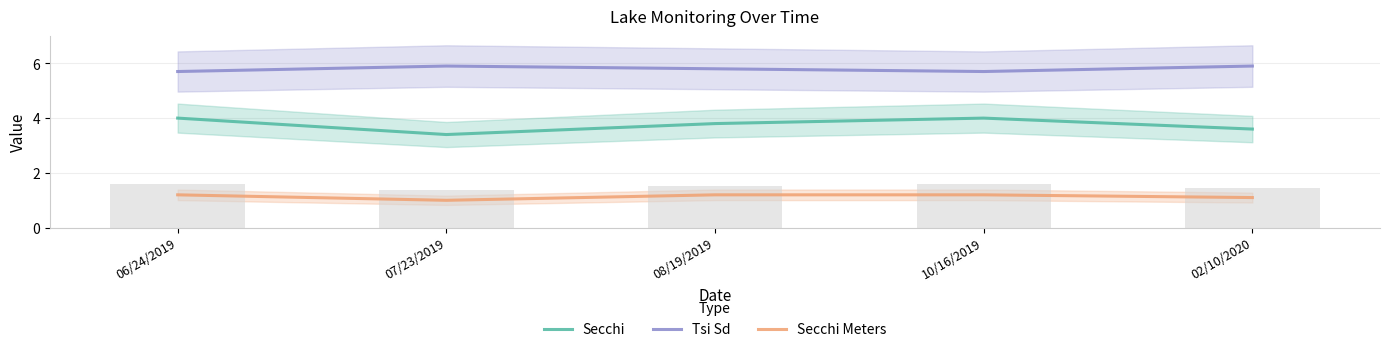

Is the value of Tsi Sd at 07/23/2019 greater than the value of Secchi Meters at 06/24/2019?

Yes